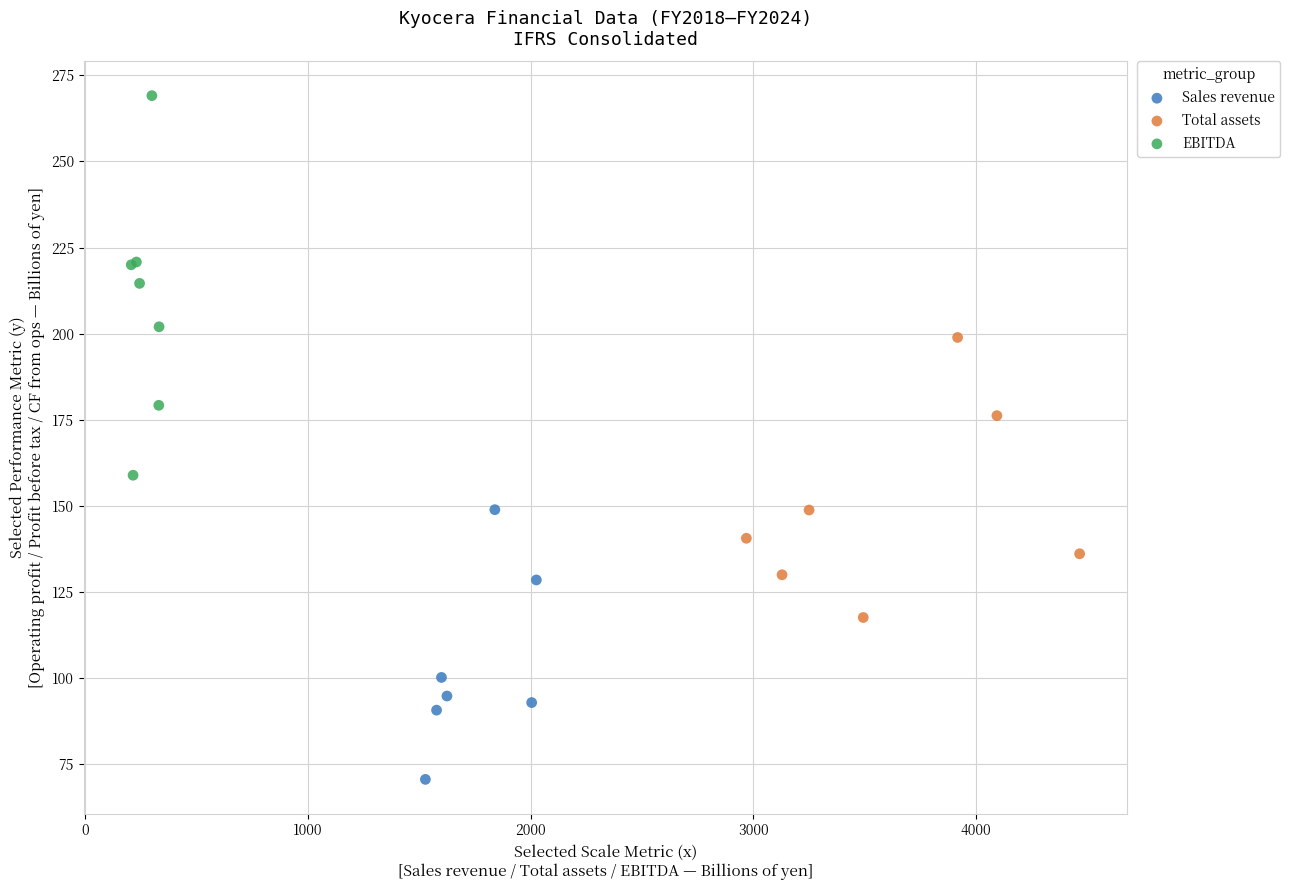

Which series contains the highest Y value?

EBITDA